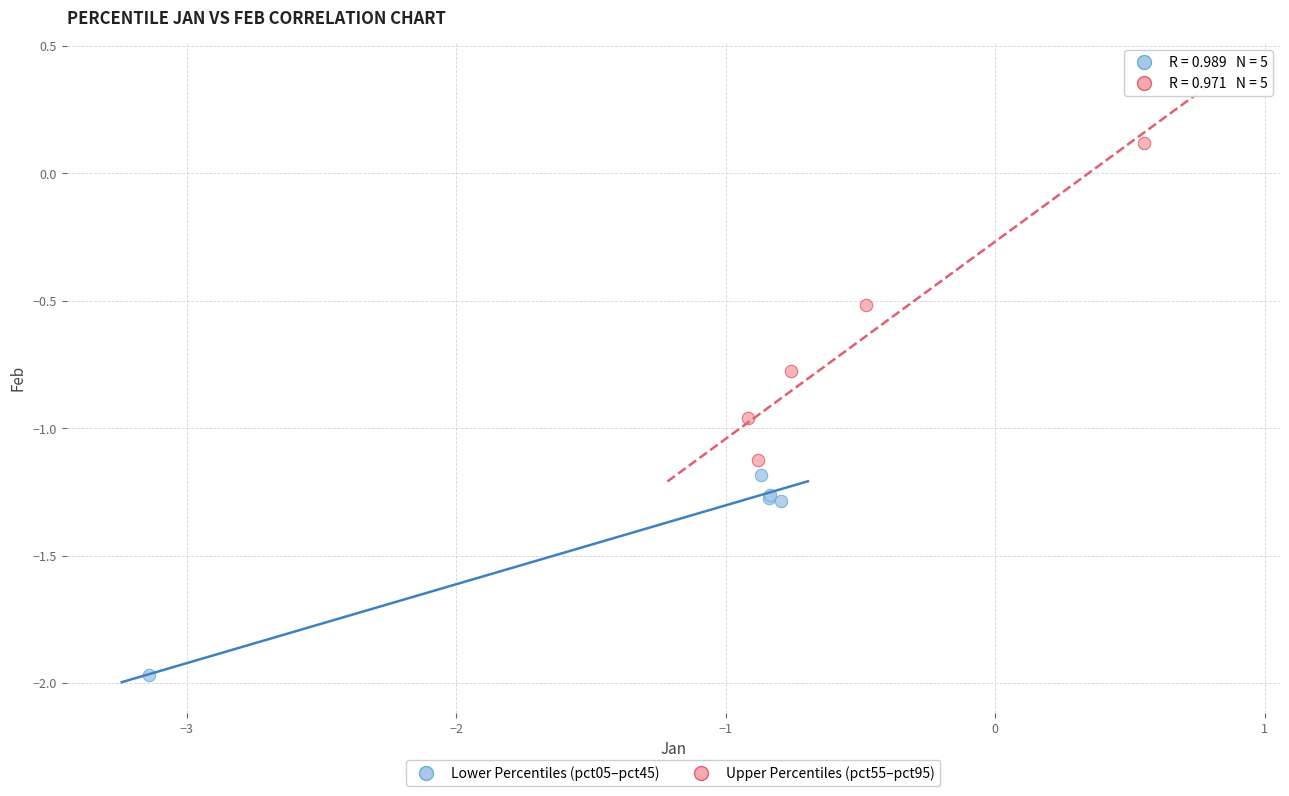

What are all the series names shown in the legend?

Lower Percentiles (pct05–pct45), Upper Percentiles (pct55–pct95)